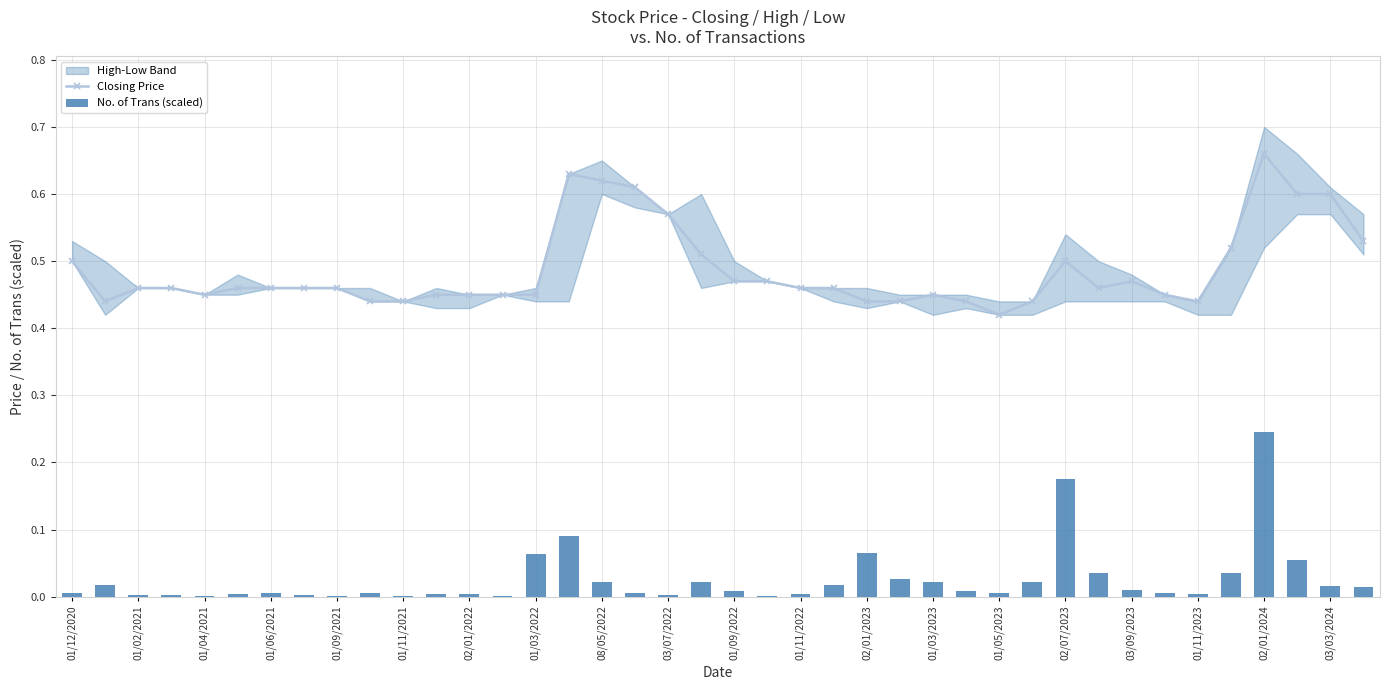

Which category has the lowest value in the Closing Price series?

01/05/2023